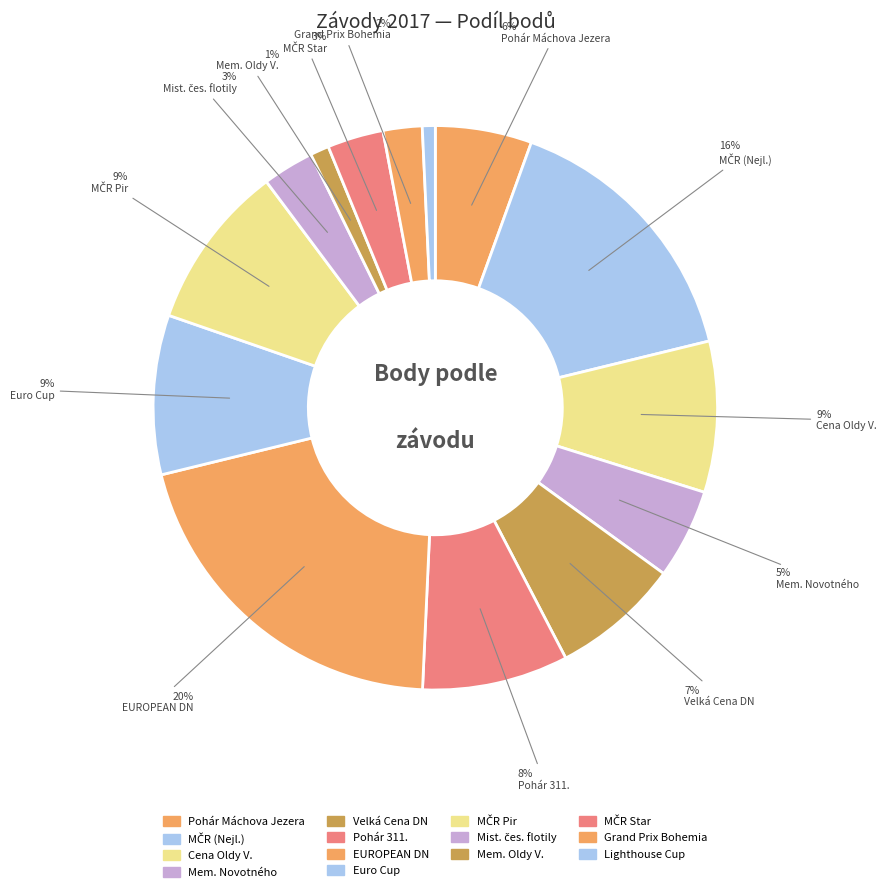

How many slices are in this pie chart?

14